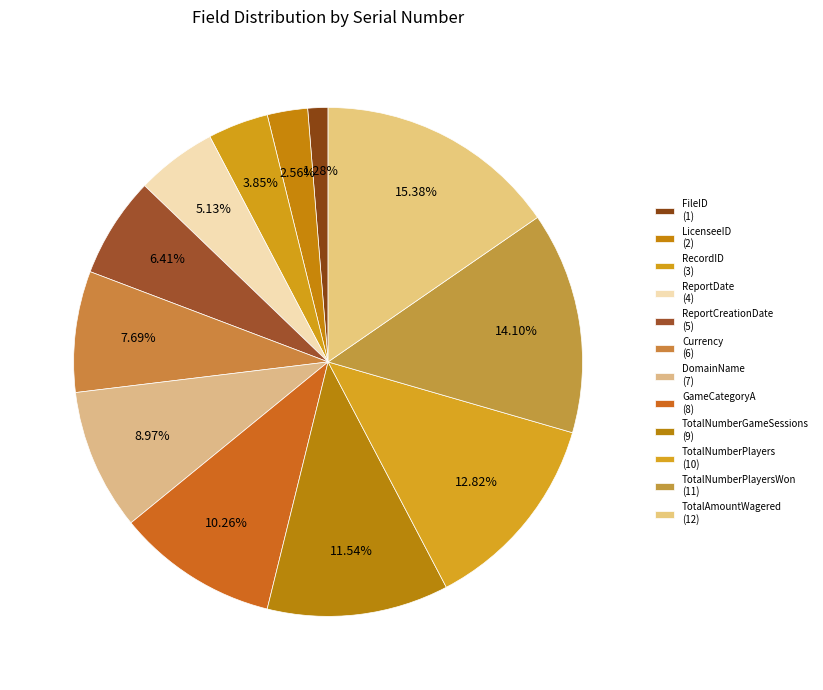

Count the number of slices in the pie.

12